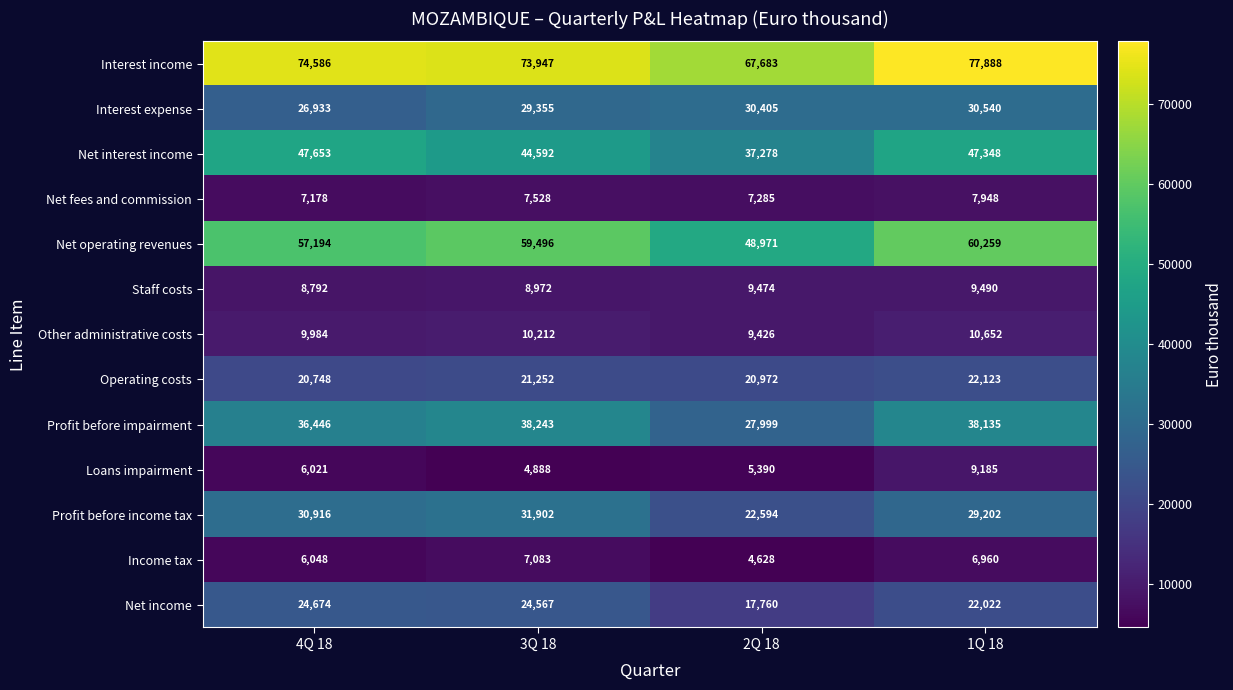

Which series has the largest range (max minus min)?

Net operating revenues